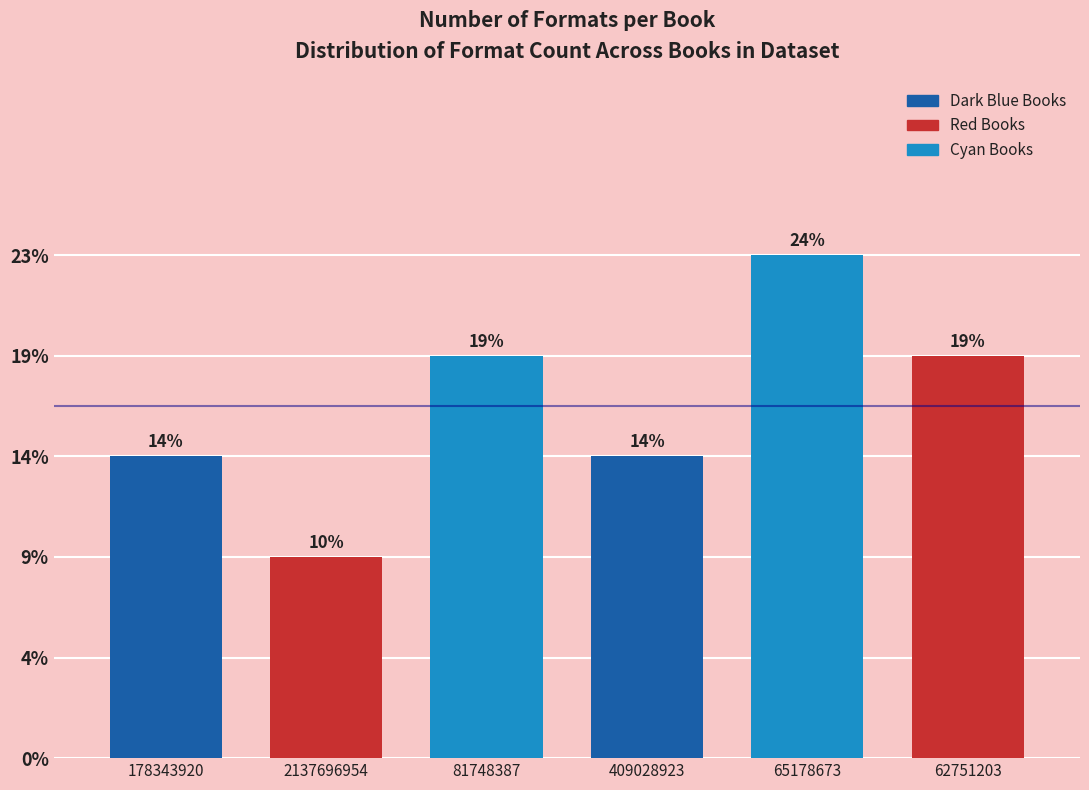

Does the chart contain any negative values?

No